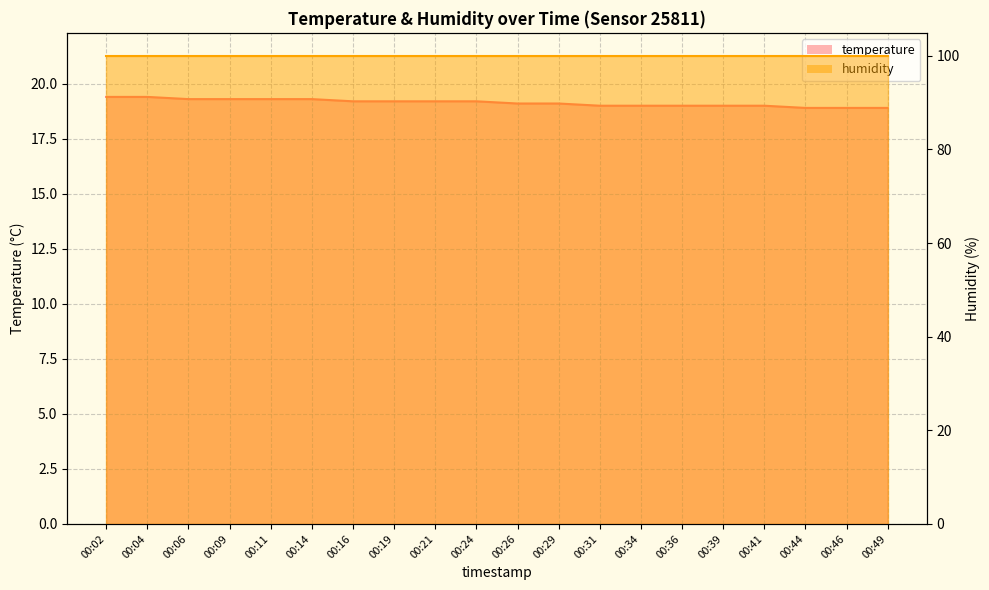

List the labels in order of value, smallest first.

00:44, 00:46, 00:49, 00:31, 00:34, 00:36, 00:39, 00:41, 00:26, 00:29, 00:16, 00:19, 00:21, 00:24, 00:06, 00:09, 00:11, 00:14, 00:02, 00:04